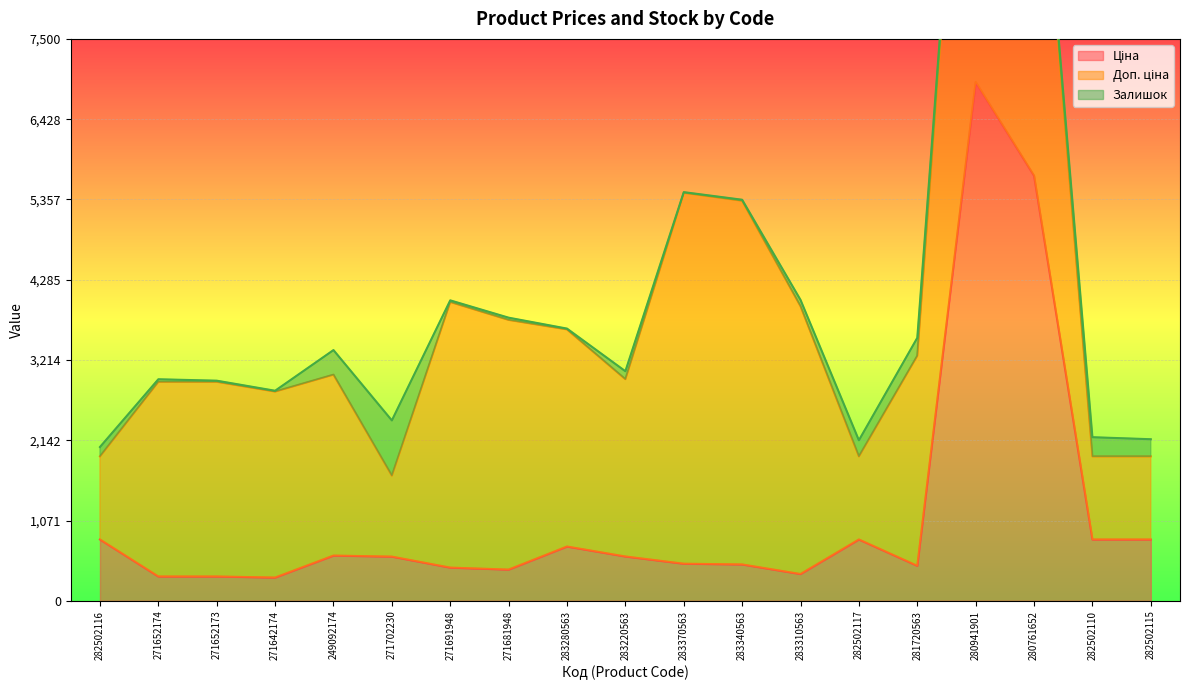

True or false: Доп. ціна and Ціна intersect in this chart.

False